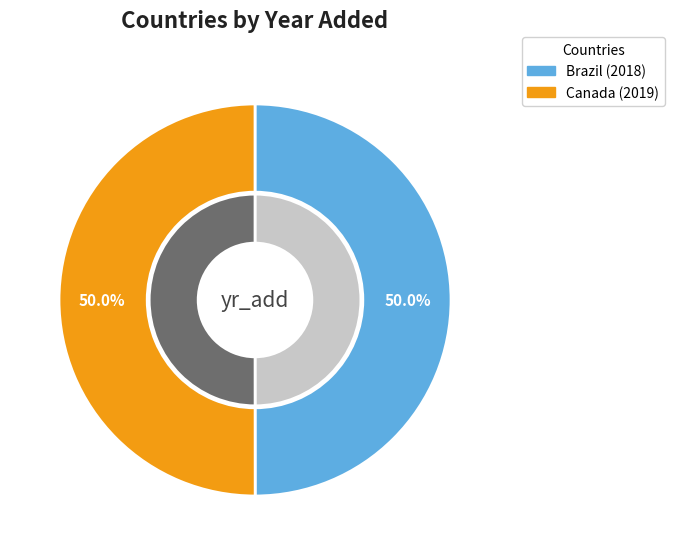

Which category accounts for the majority?

Canada